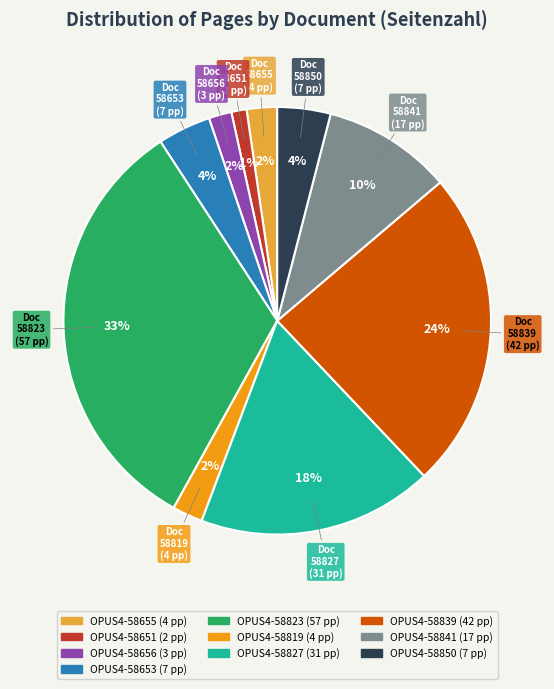

Do OPUS4-58850 and OPUS4-58819 together represent more than half of the pie?

No